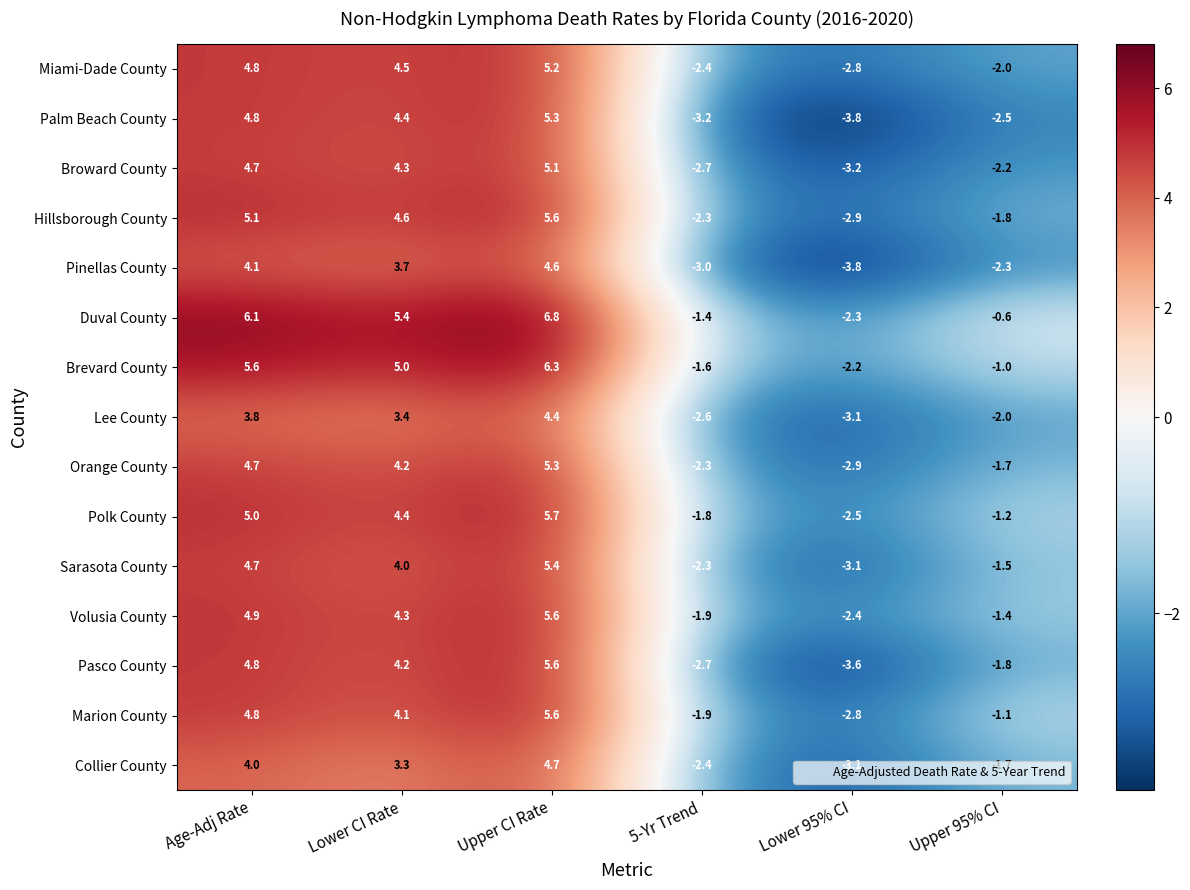

Between Lower CI Rate and Lower 95% CI, which series saw the biggest shift?

Palm Beach County